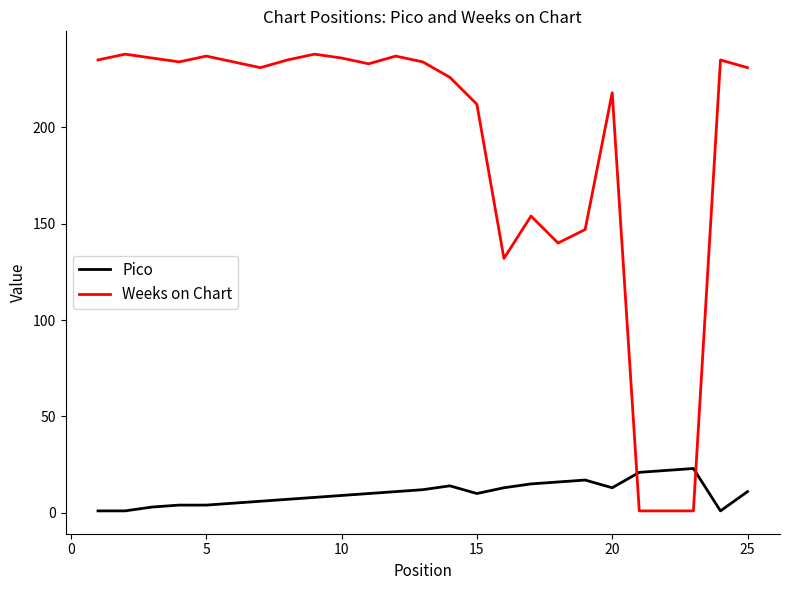

Rank the series by their maximum value, from lowest to highest.

Pico, Weeks on Chart